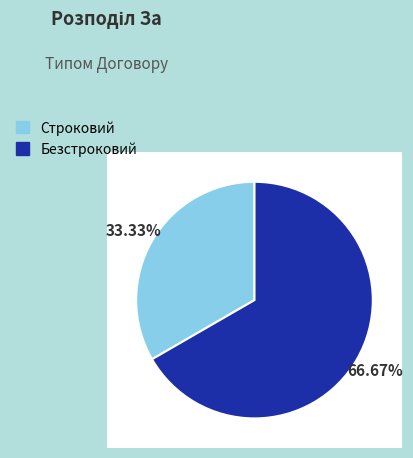

Count the number of slices in the pie.

2